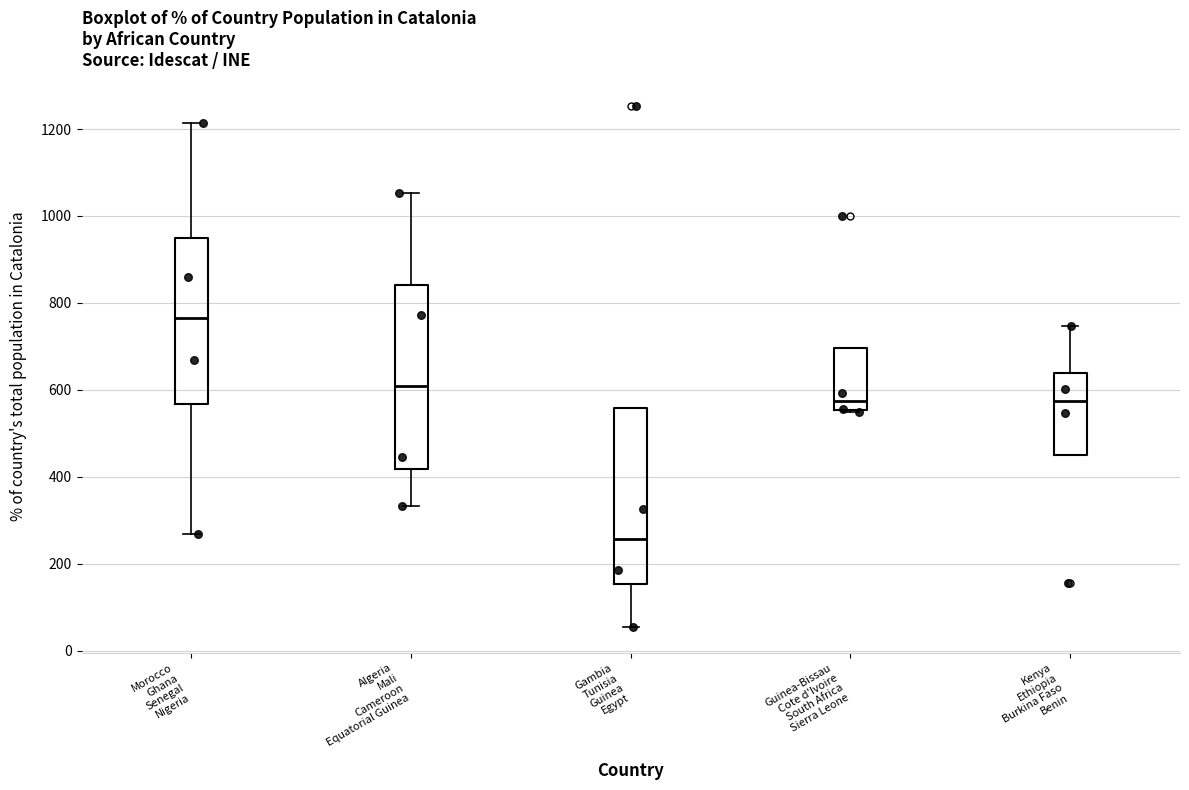

Which box's median line is the highest?

Morocco Ghana Senegal Nigeria